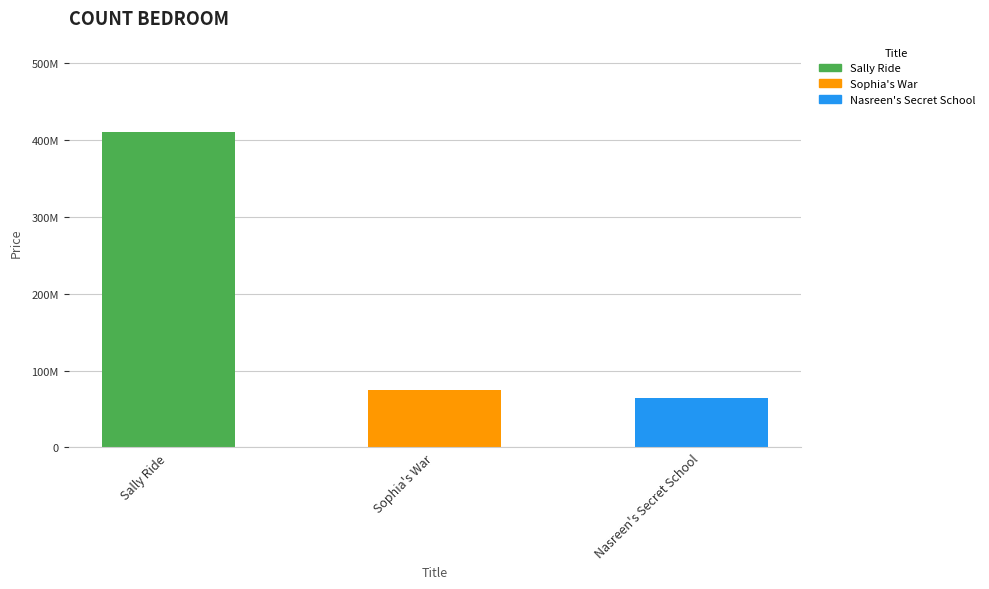

What is the average value?

182990089